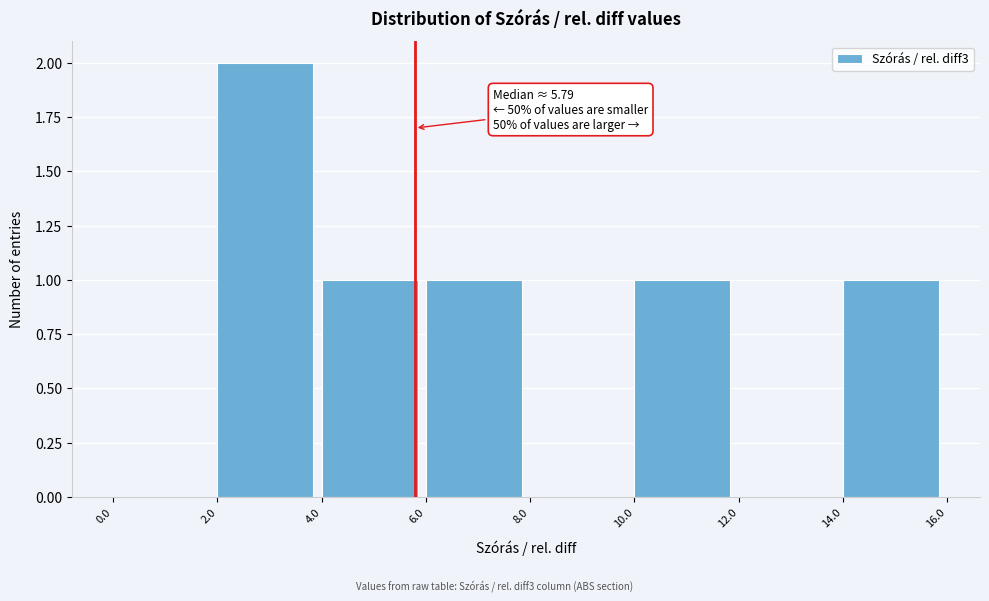

Which range on the x-axis has the tallest bar?

2.0 to 4.0